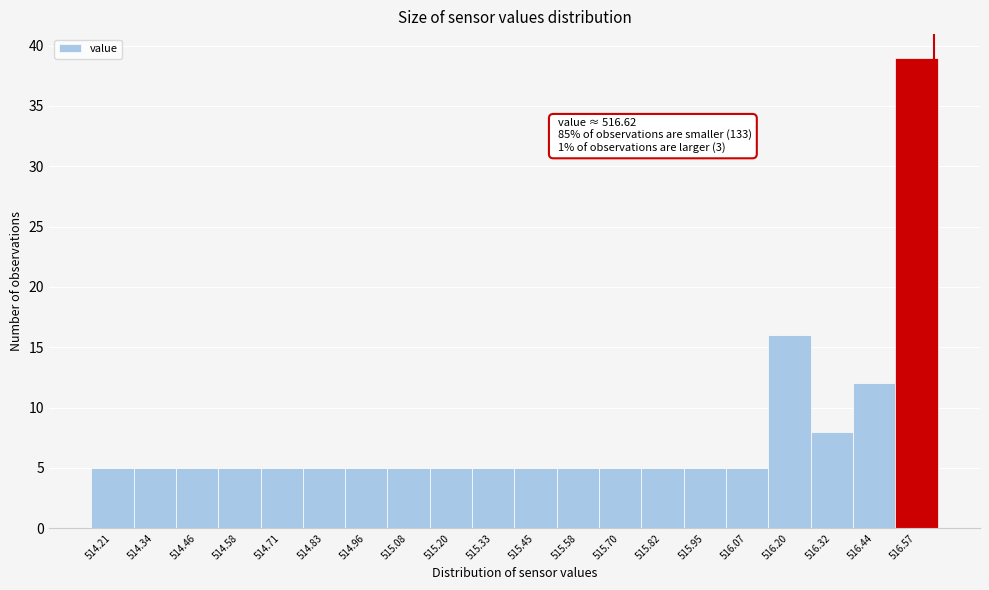

Over which range of the x-axis is the bar tallest?

516.506 to 516.630